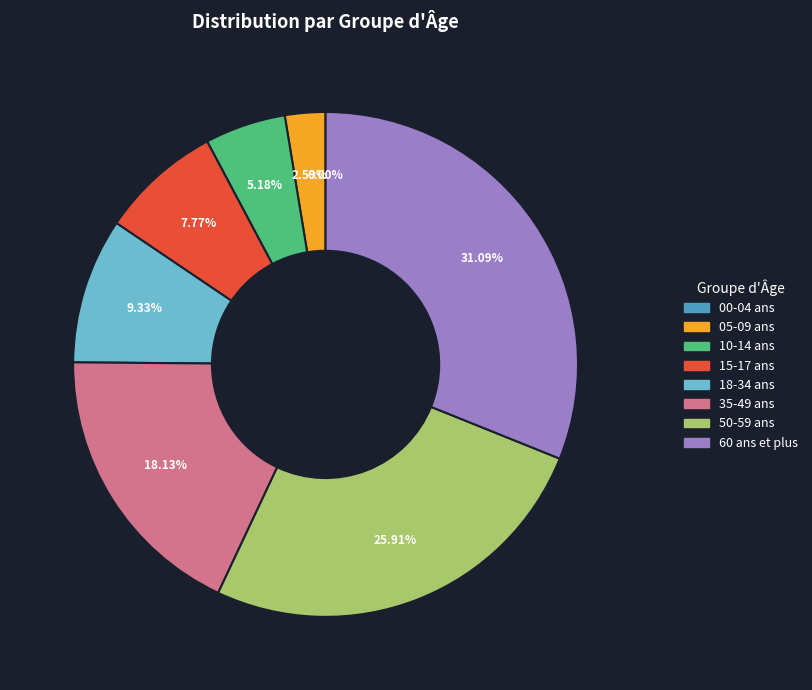

Is there a majority slice in this chart?

No